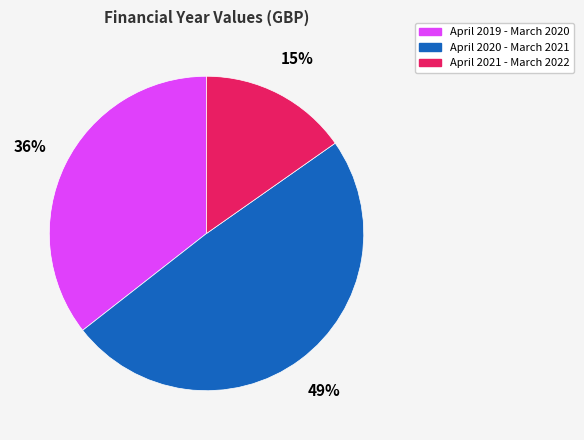

How many slices are in this pie chart?

3